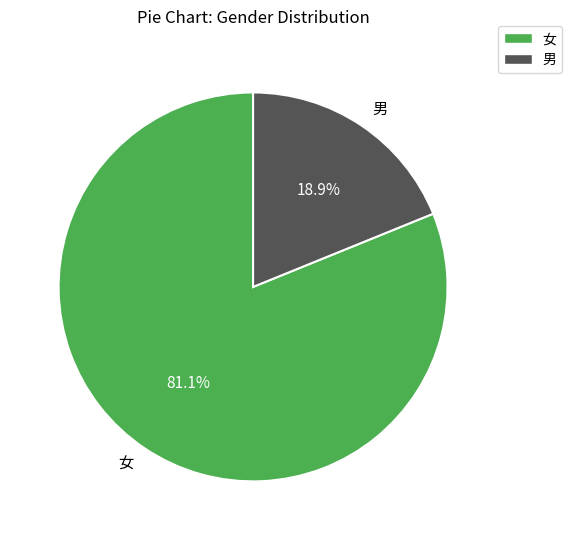

What is the ratio of the value at 男 to the value at 女?

0.2